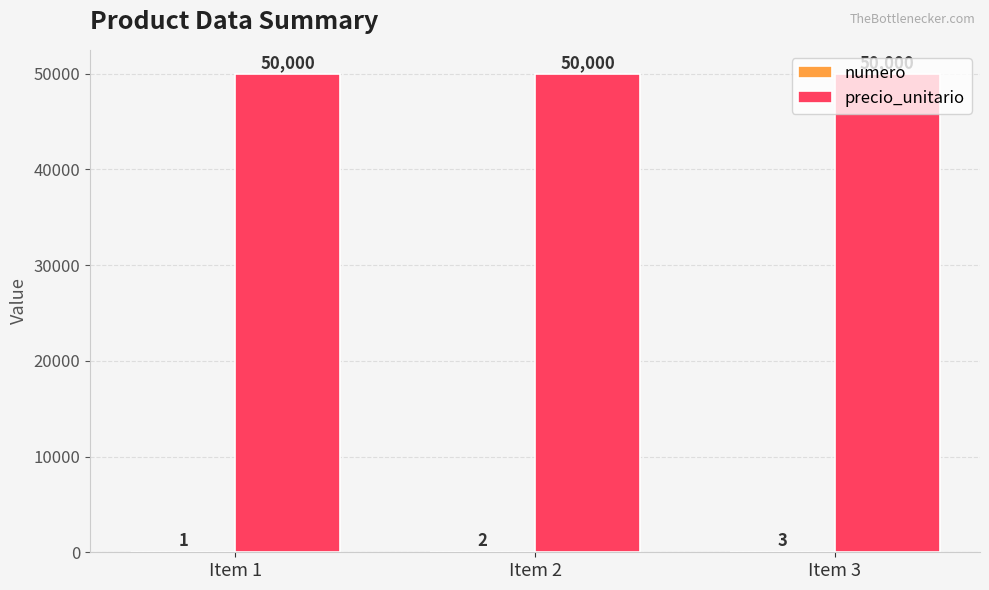

What is the average value of the precio_unitario series?

50000